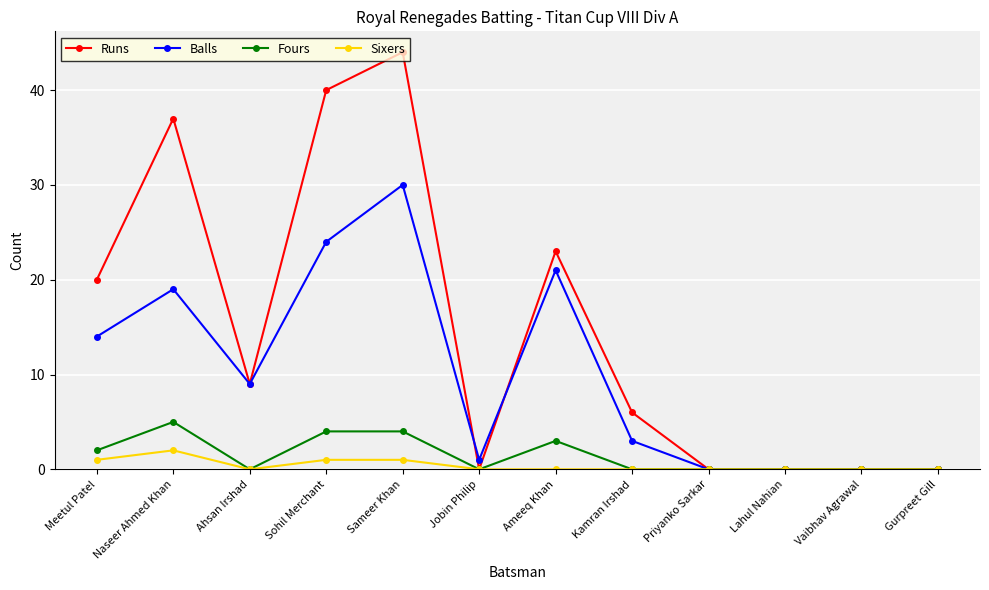

How many Fours values are between 0 and 4?

11